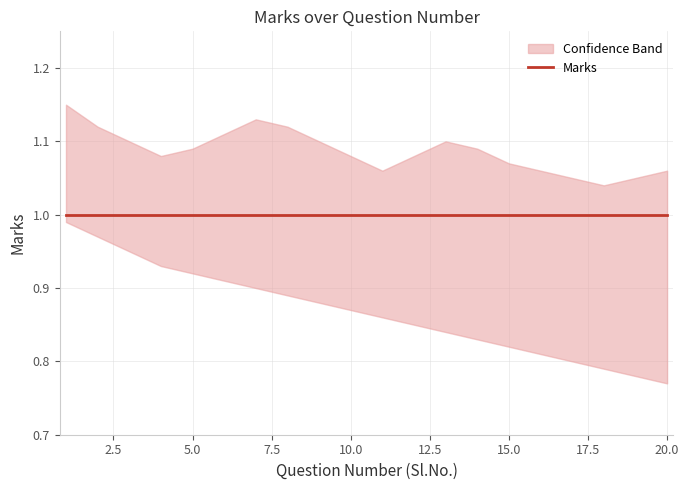

What is the value of the lower_band point at the 12th from the left?

0.8